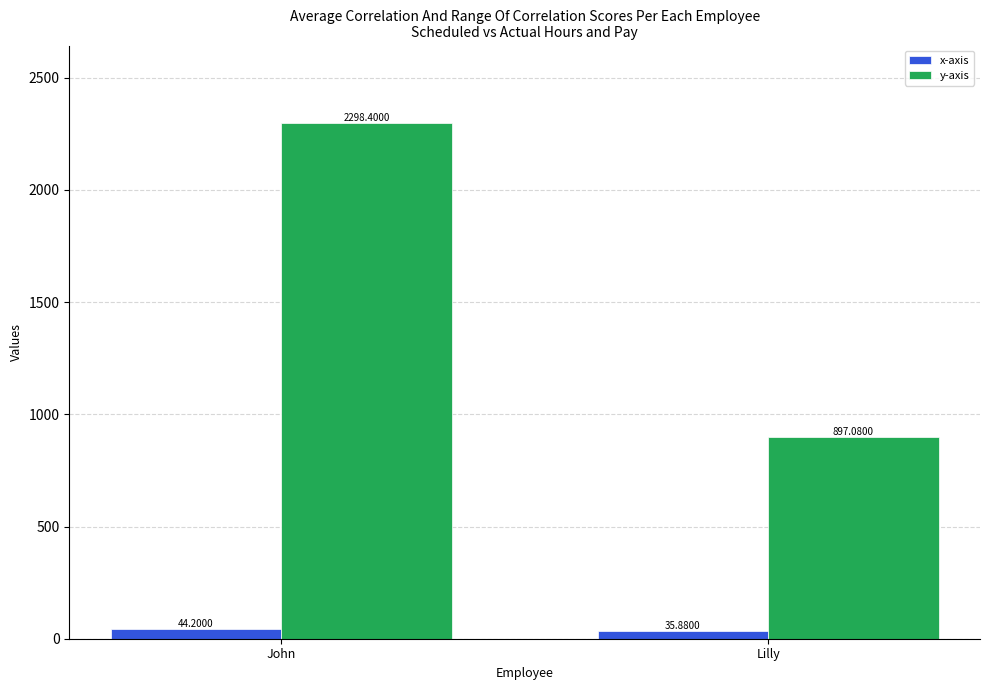

Which label corresponds to the largest value in the chart?

John